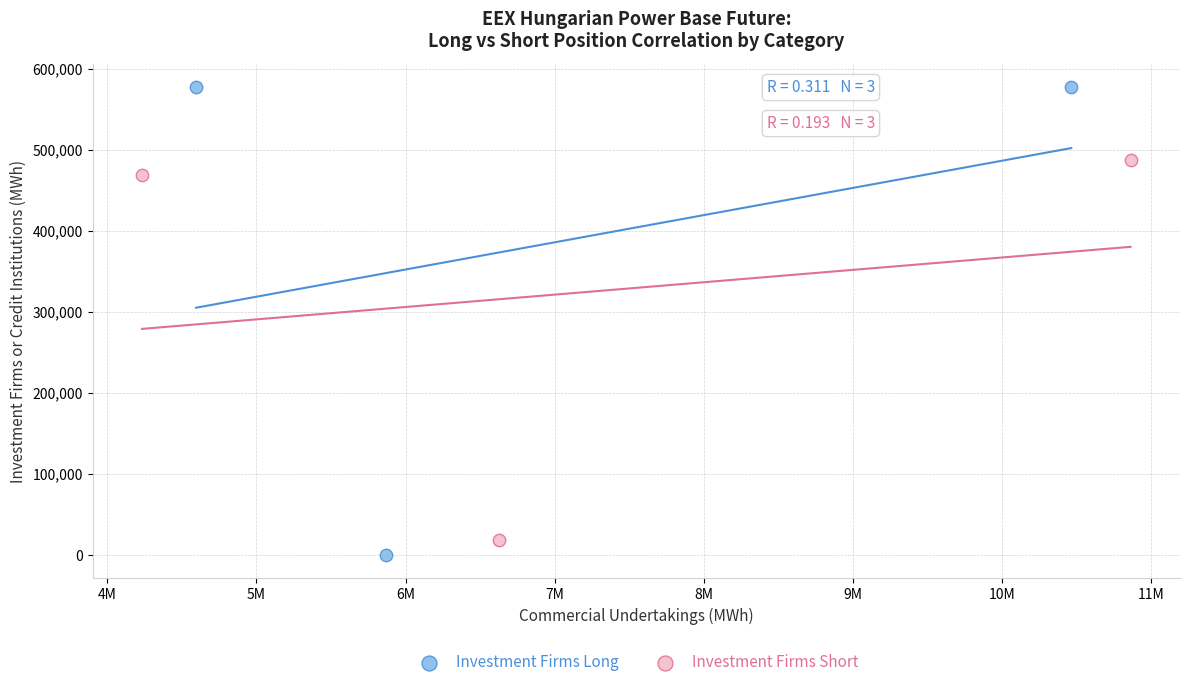

Which series has the largest Y range (max minus min)?

Investment Firms Long